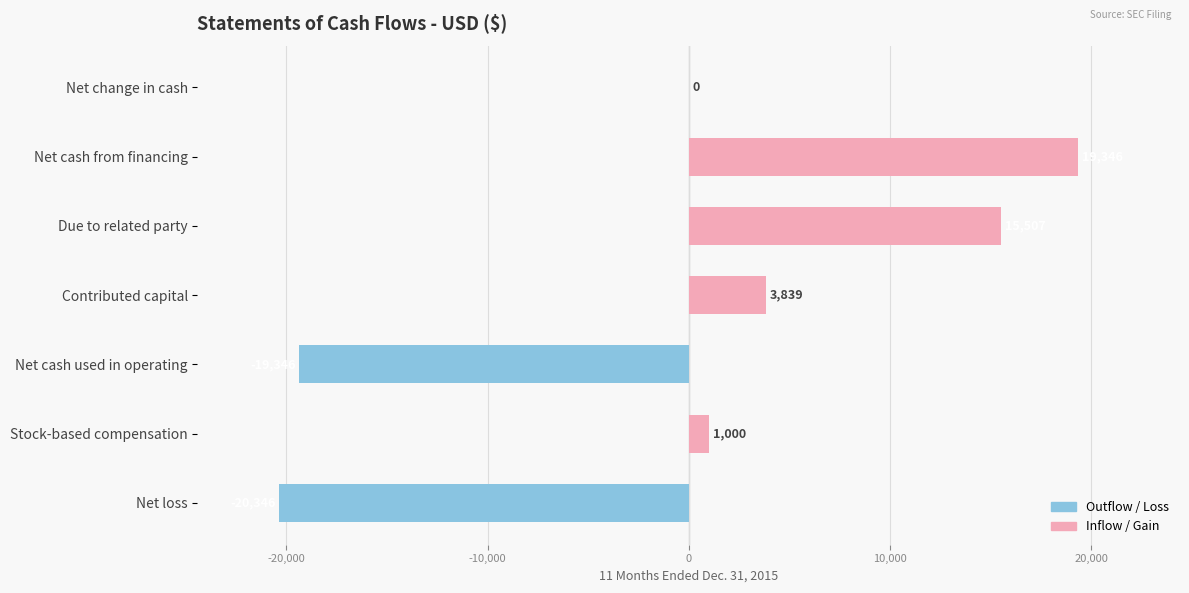

True or false: the data shows -10094 at Net cash used in operating.

False